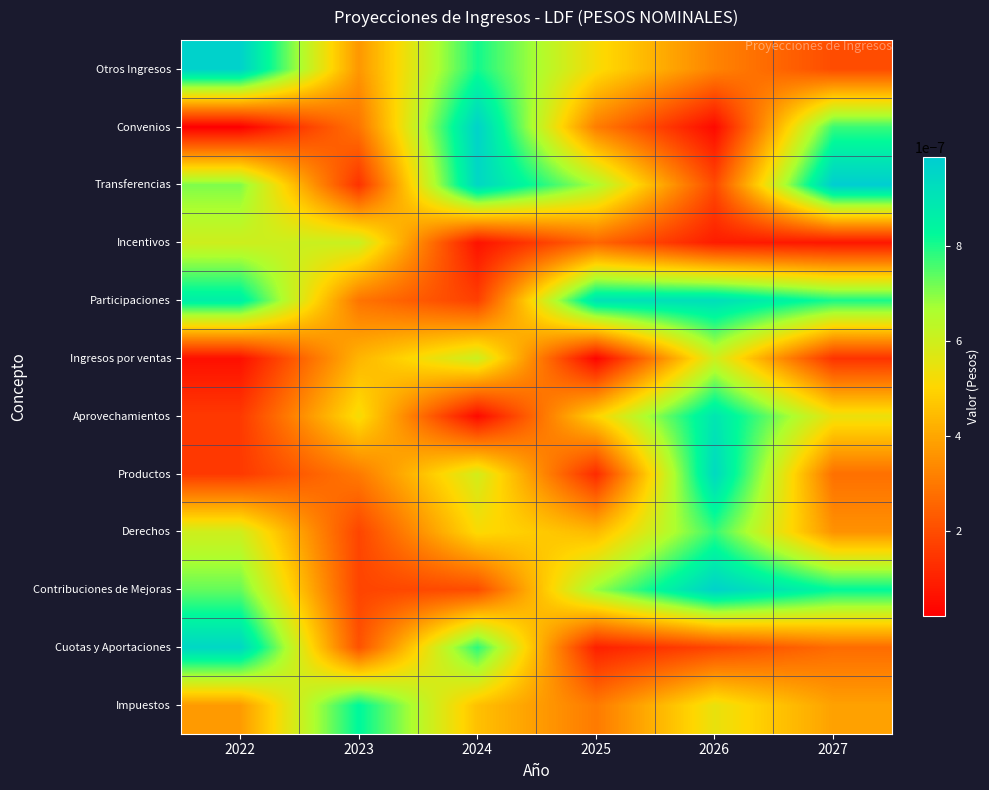

At how many categories does at least one series exceed 0?

6